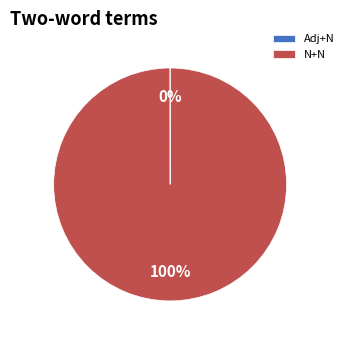

Is there a majority slice in this chart?

Yes